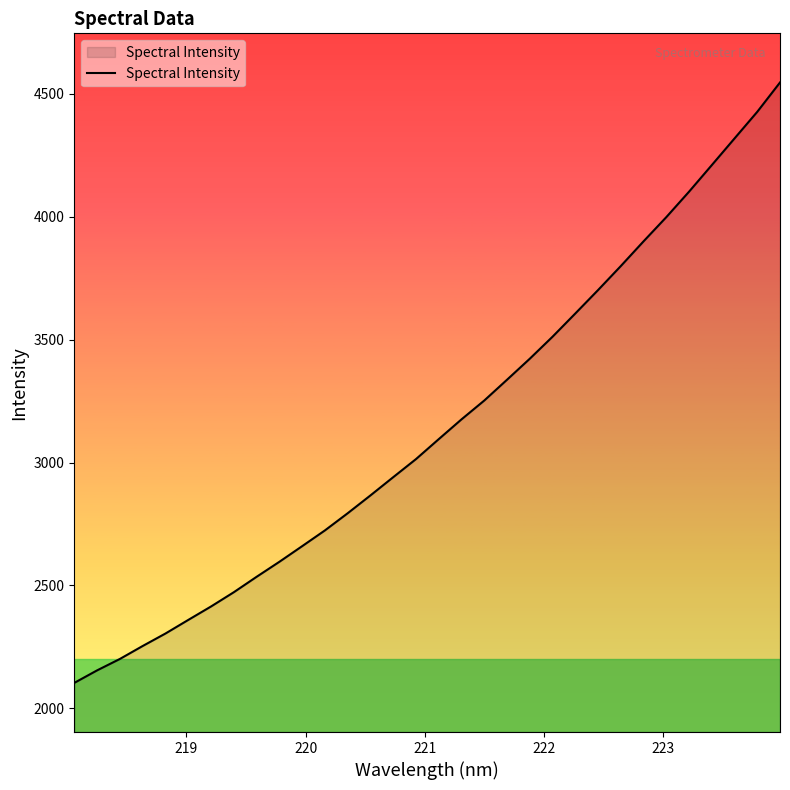

What is the maximum value shown in the chart?

4546.7